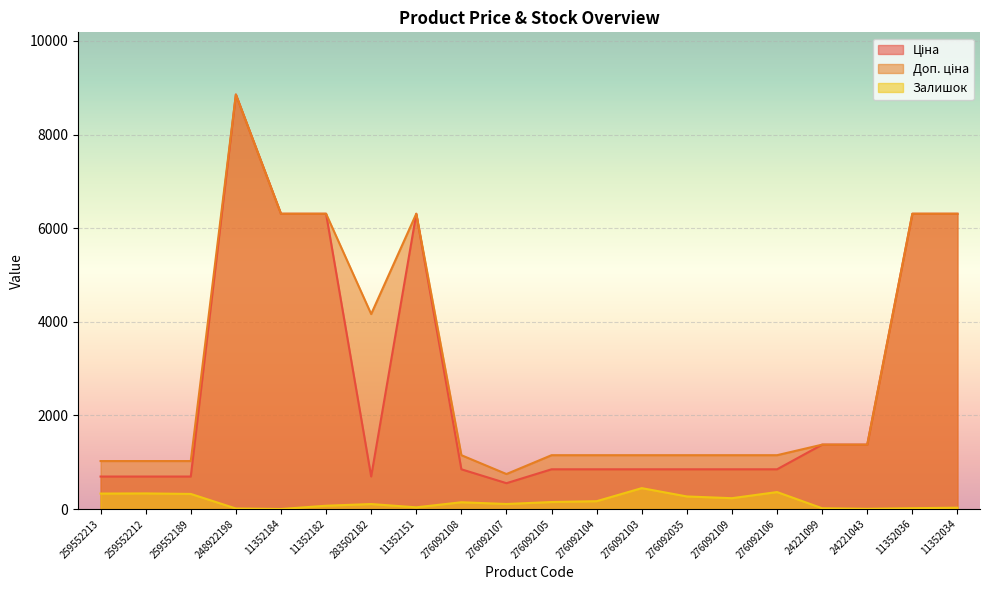

Where is the first local maximum for Ціна?

248922198